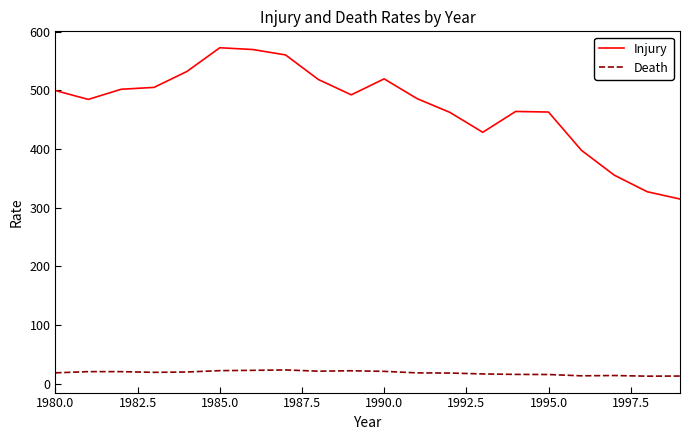

Which series has the widest spread of values?

Injury